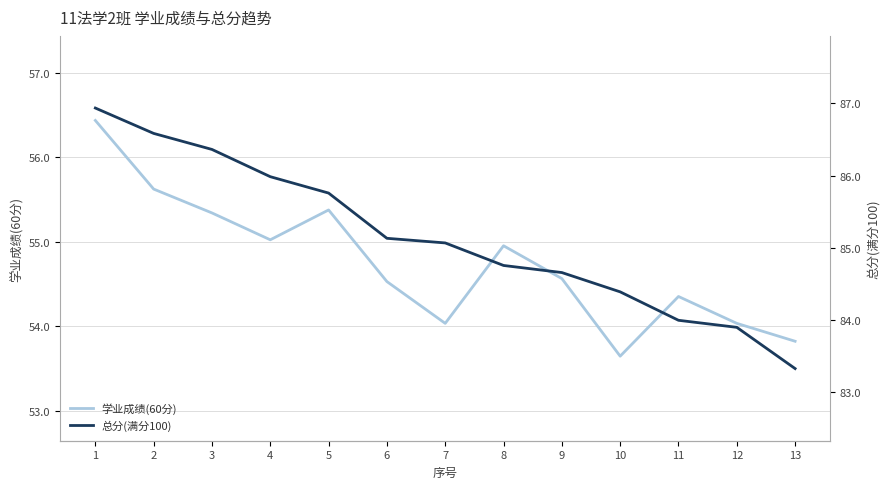

Reading left to right, transcribe all the data shown in this chart.

学业成绩(60分): 56.4	55.6	55.3	55.0	55.4	54.5	54.0	55.0	54.6	53.6	54.4	54.0	53.8
总分(满分100): 86.9	86.6	86.4	86.0	85.8	85.1	85.1	84.8	84.7	84.4	84.0	83.9	83.3